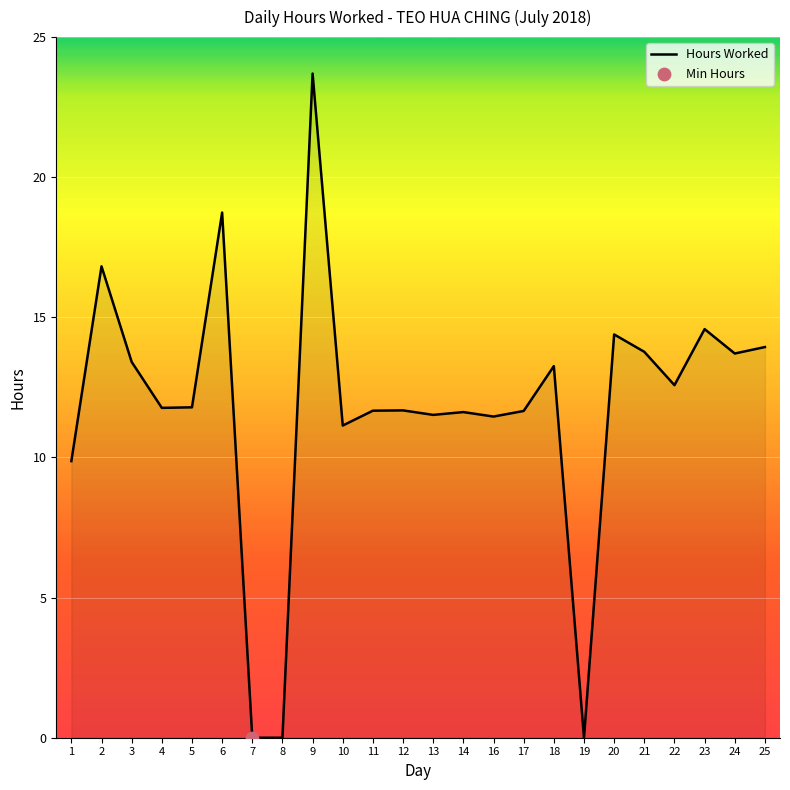

What is the change in value from 6 to 7?

-18.7